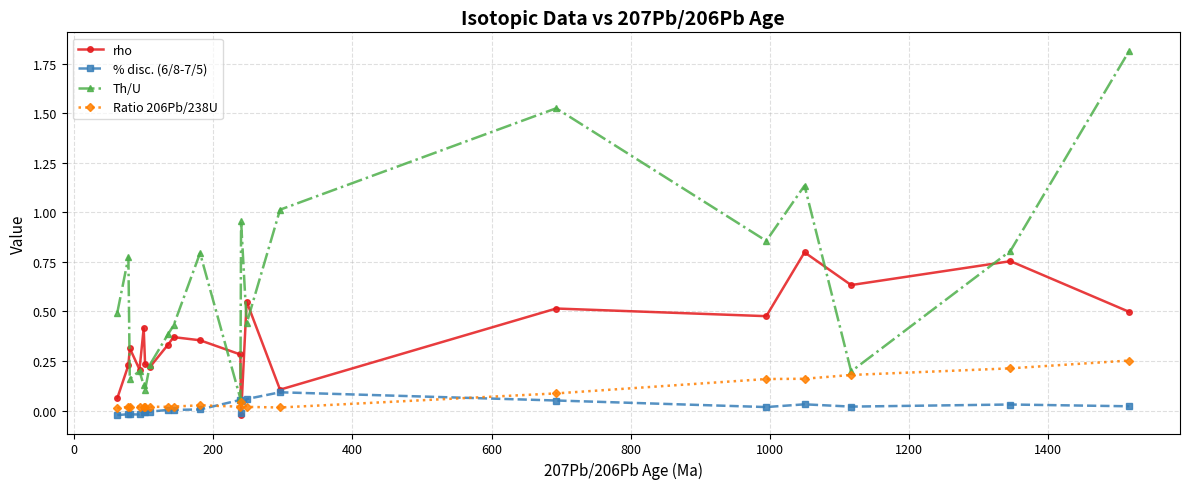

Which series has the largest total across all categories?

Th/U